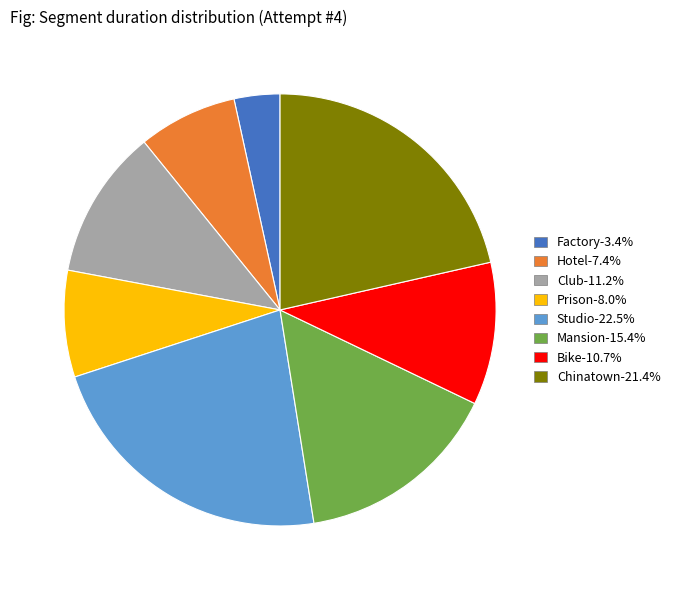

What is the ratio of the value at Factory to the value at Mansion?

0.2